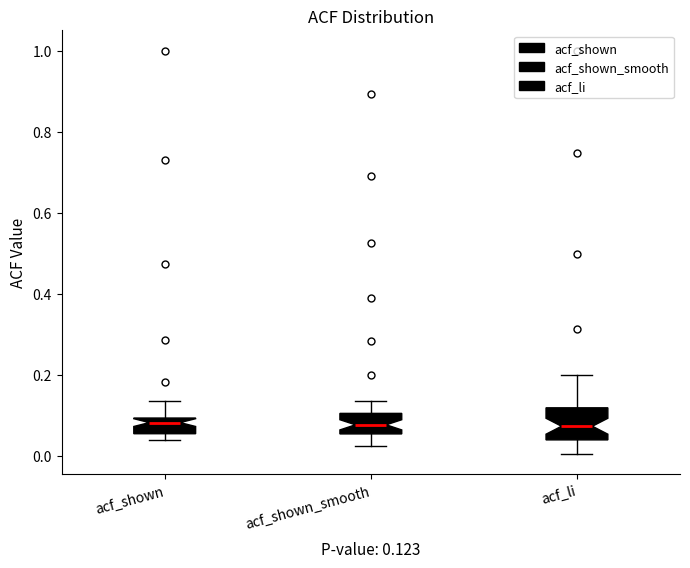

Comparing the boxes themselves (not the whiskers), which one is the tallest?

acf_li